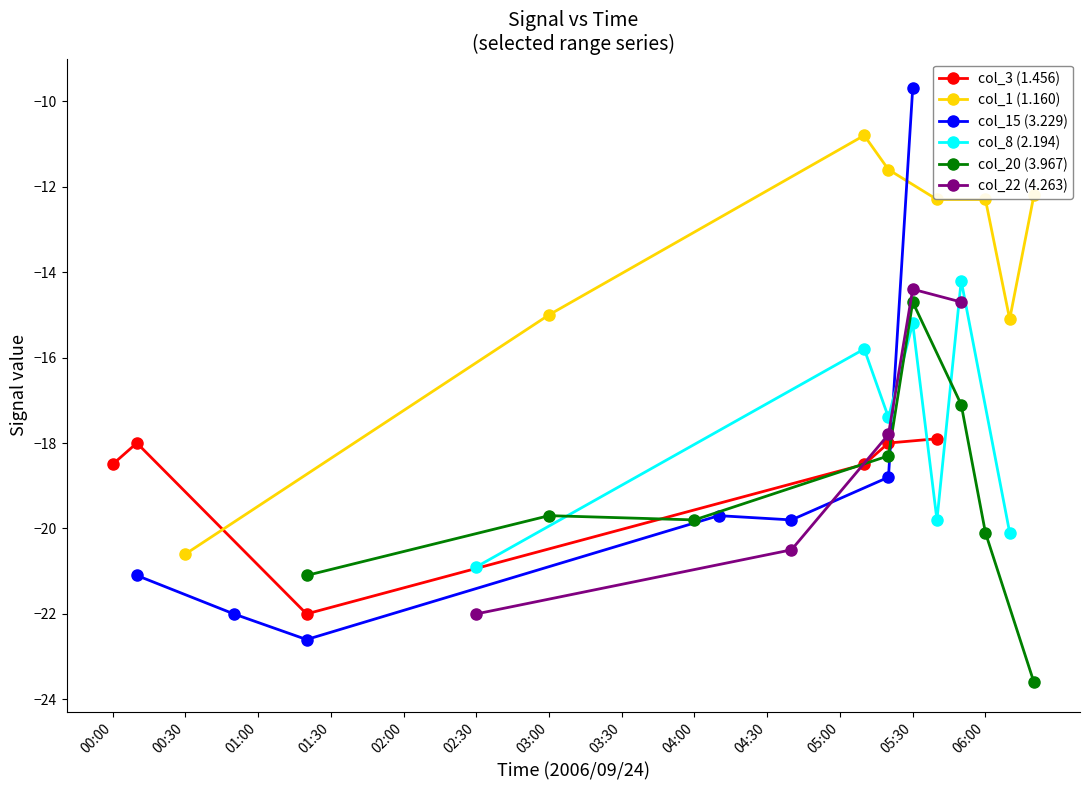

True or false: col_3 (1.456) has more than 0 interior local peaks.

True